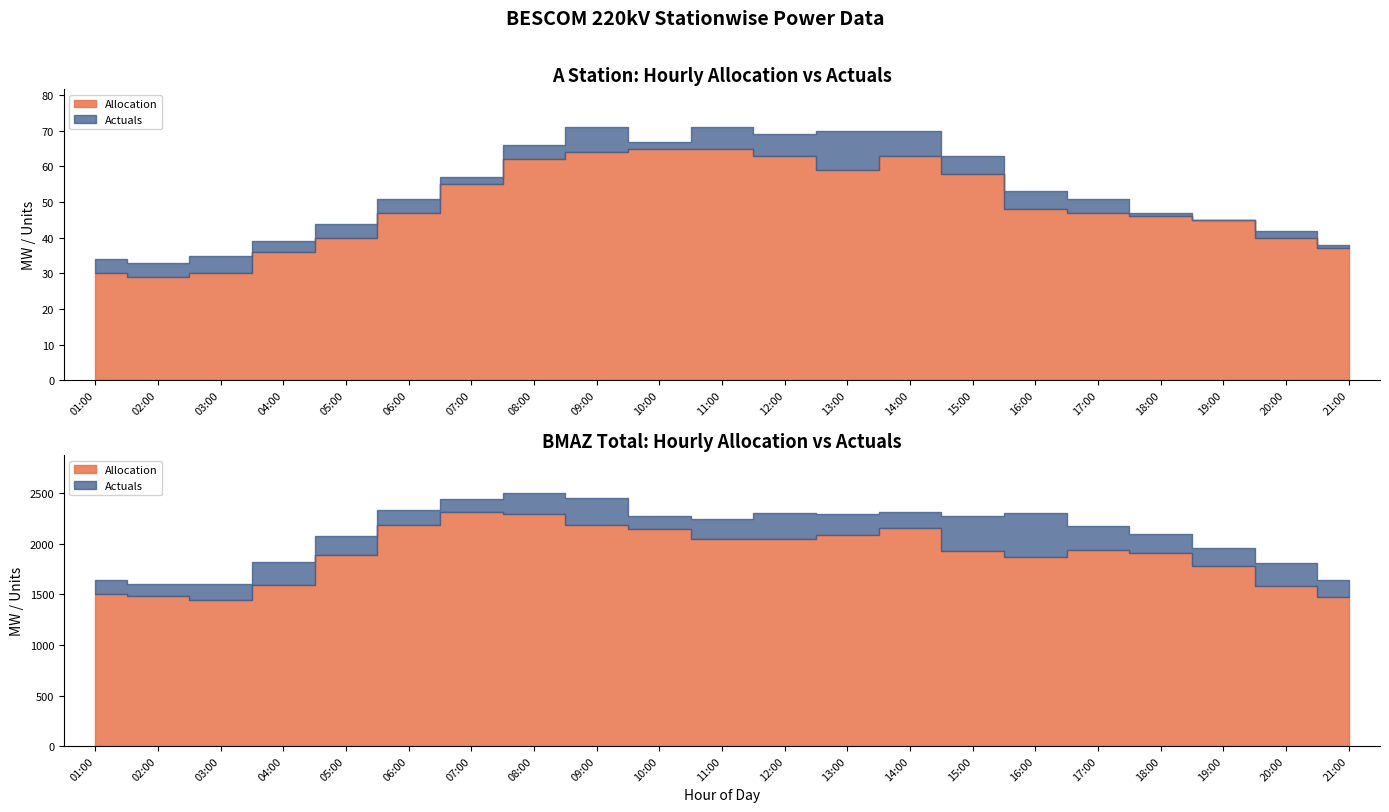

True or false: Actuals has a value of 57 at 07:00.

True